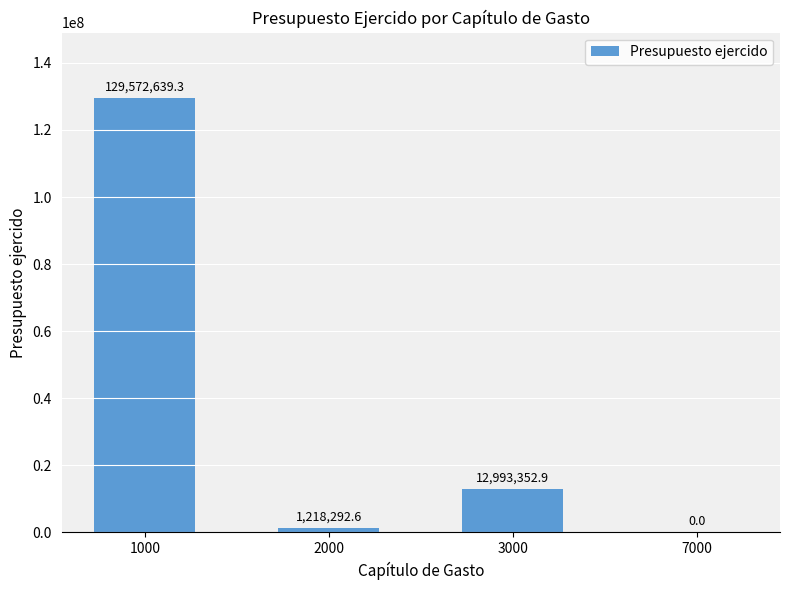

Between 2000 and 3000, which is larger?

3000